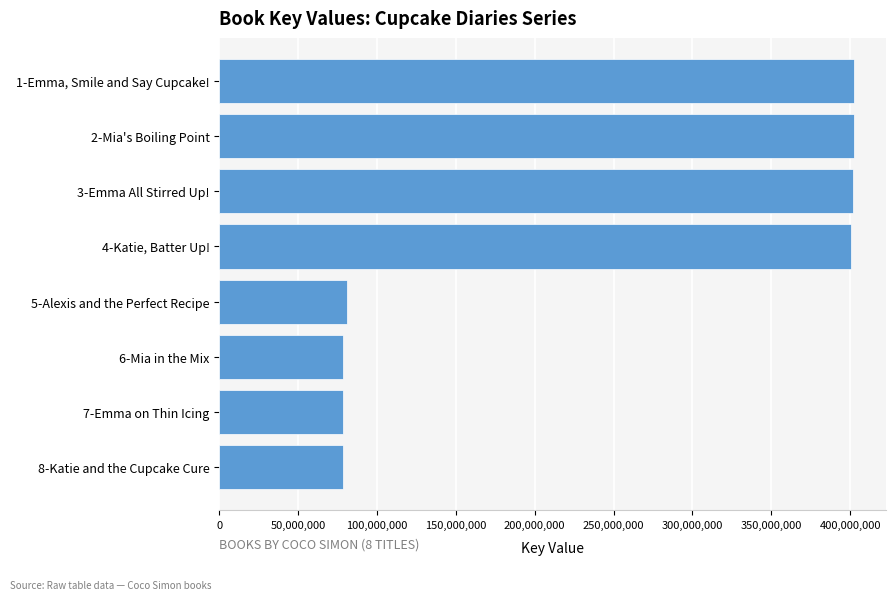

Rank the categories by value from lowest to highest.

8-Katie and the Cupcake Cure, 6-Mia in the Mix, 7-Emma on Thin Icing, 5-Alexis and the Perfect Recipe, 4-Katie, Batter Up!, 3-Emma All Stirred Up!, 2-Mia's Boiling Point, 1-Emma, Smile and Say Cupcake!